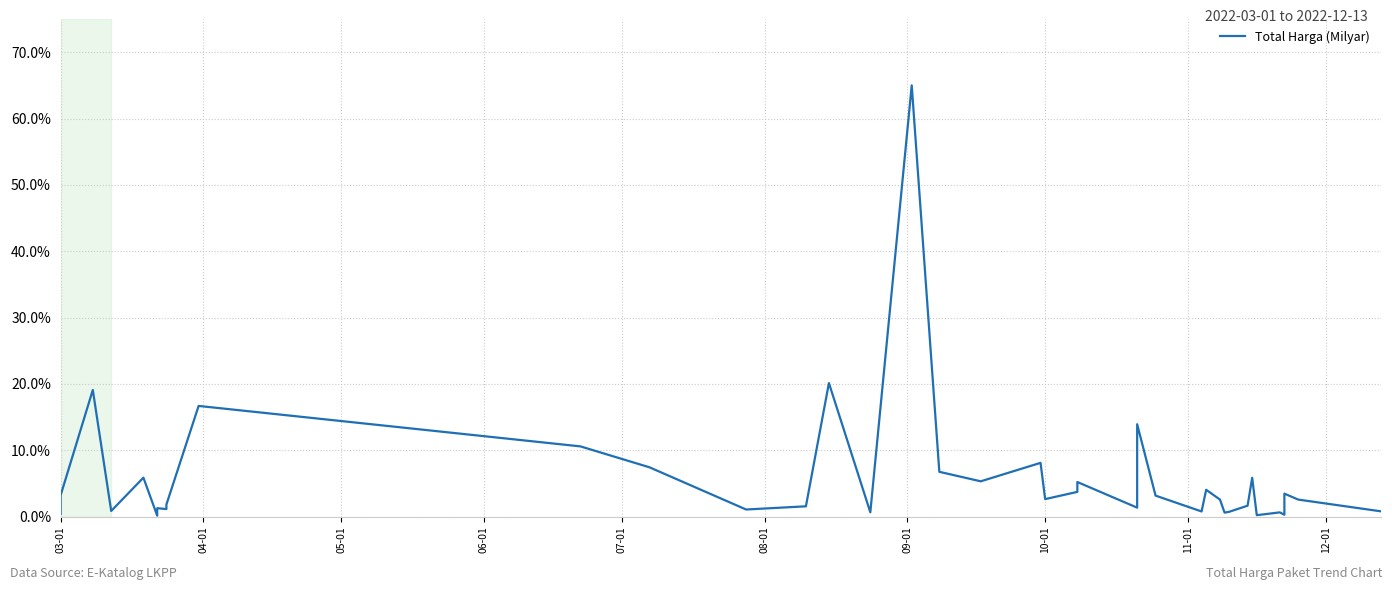

Is it true that the value at 29 is 1.1?

False